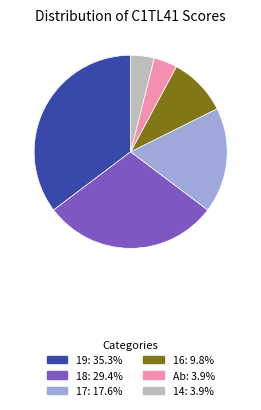

Is there any slice that represents more than half of the pie?

No